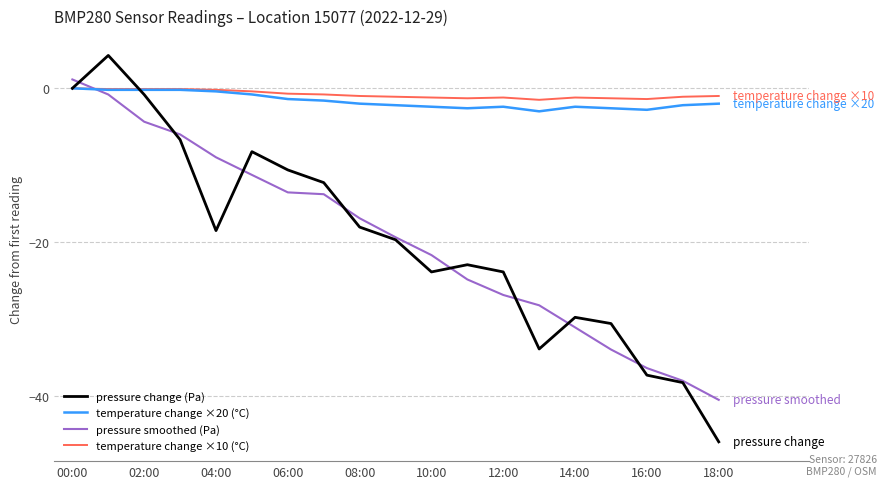

What is the greatest value displayed?

4.3